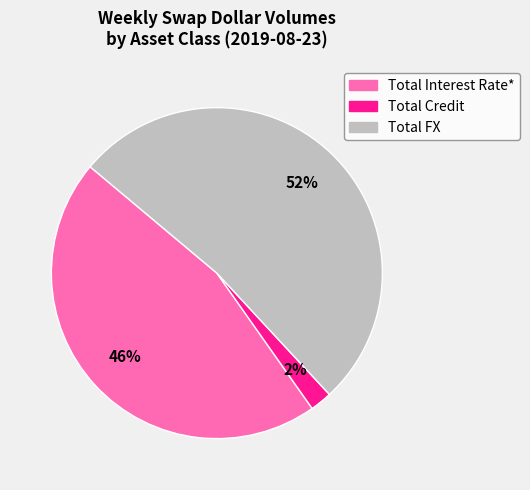

Combined, do Total Credit and Total FX account for over 50%?

Yes